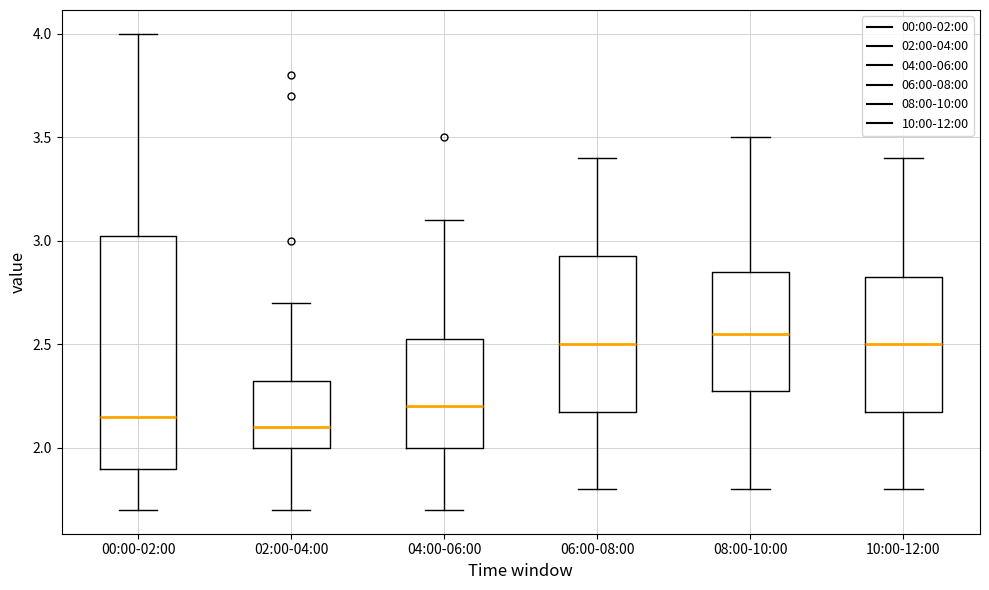

Reading left to right, transcribe this box plot: for each box, give where its median line is, the range the box spans, and where its two whiskers end, as read against the y-axis. The values are not printed on the chart, so give them approximately, as read against the axis.

00:00-02:00: median 2.15, box 1.90 to 3.05, whiskers 1.70 to 4.00
02:00-04:00: median 2.10, box 2.00 to 2.35, whiskers 1.70 to 2.70
04:00-06:00: median 2.20, box 2.00 to 2.55, whiskers 1.70 to 3.10
06:00-08:00: median 2.50, box 2.20 to 2.95, whiskers 1.80 to 3.40
08:00-10:00: median 2.55, box 2.30 to 2.85, whiskers 1.80 to 3.50
10:00-12:00: median 2.50, box 2.20 to 2.85, whiskers 1.80 to 3.40